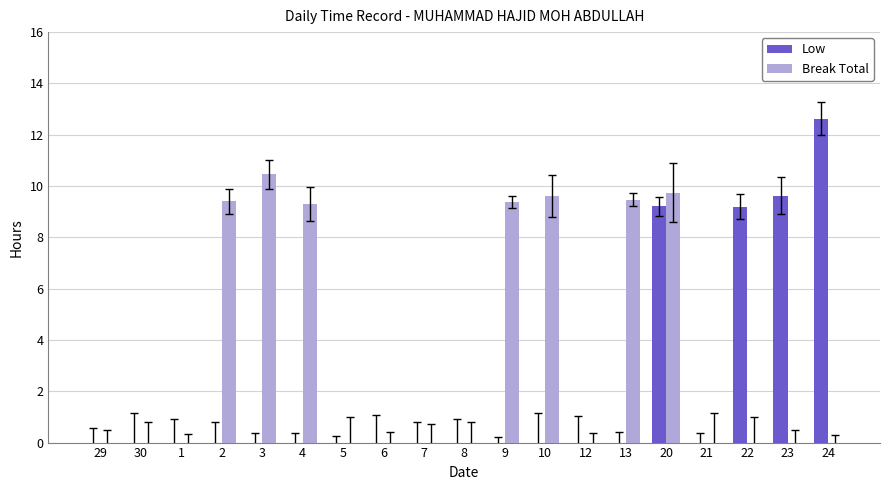

What is the greatest value displayed?

12.6